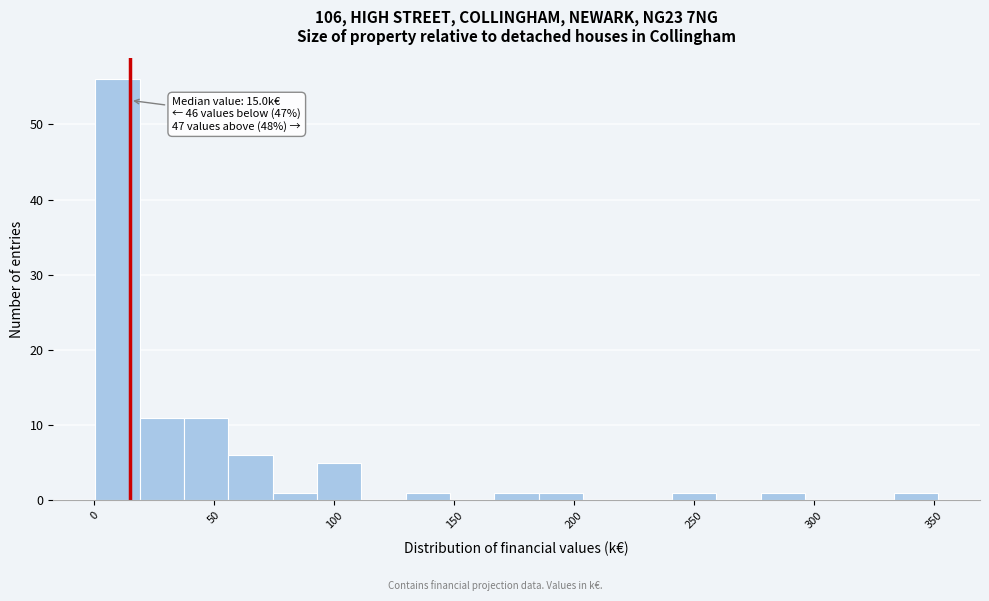

Around what value on the x-axis is the tallest bar? Give the approximate position of its centre, as read against the axis.

10